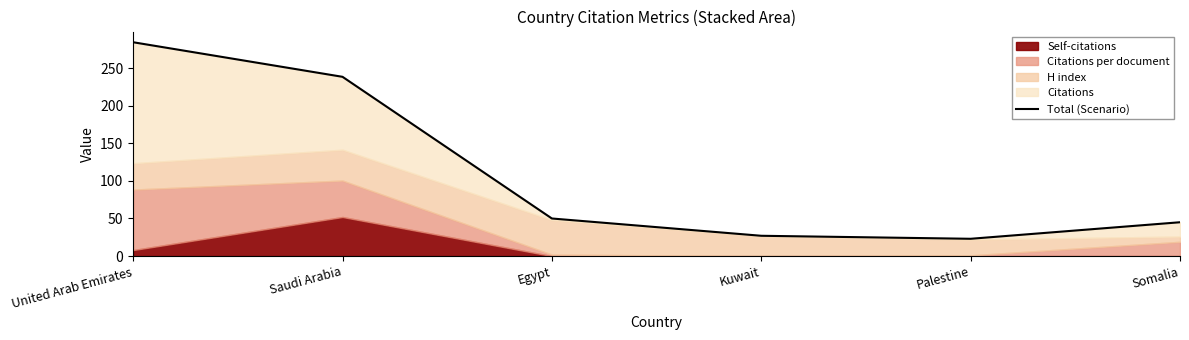

Where is the data nearest to the value 153?

Saudi Arabia